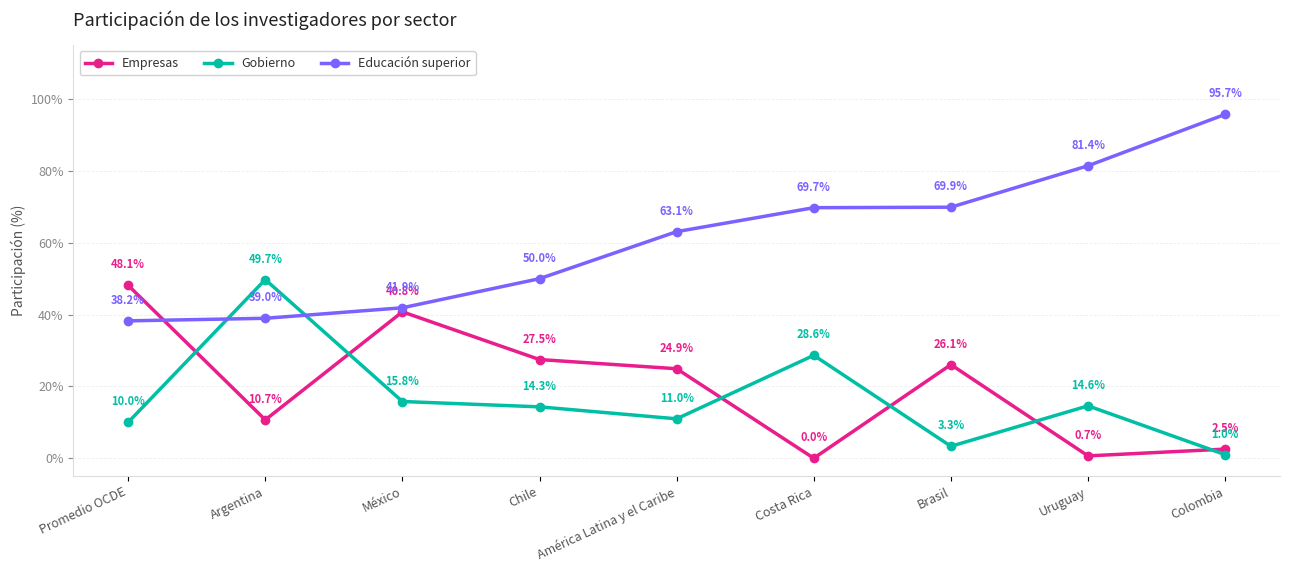

Where is the first local minimum for Gobierno?

América Latina y el Caribe